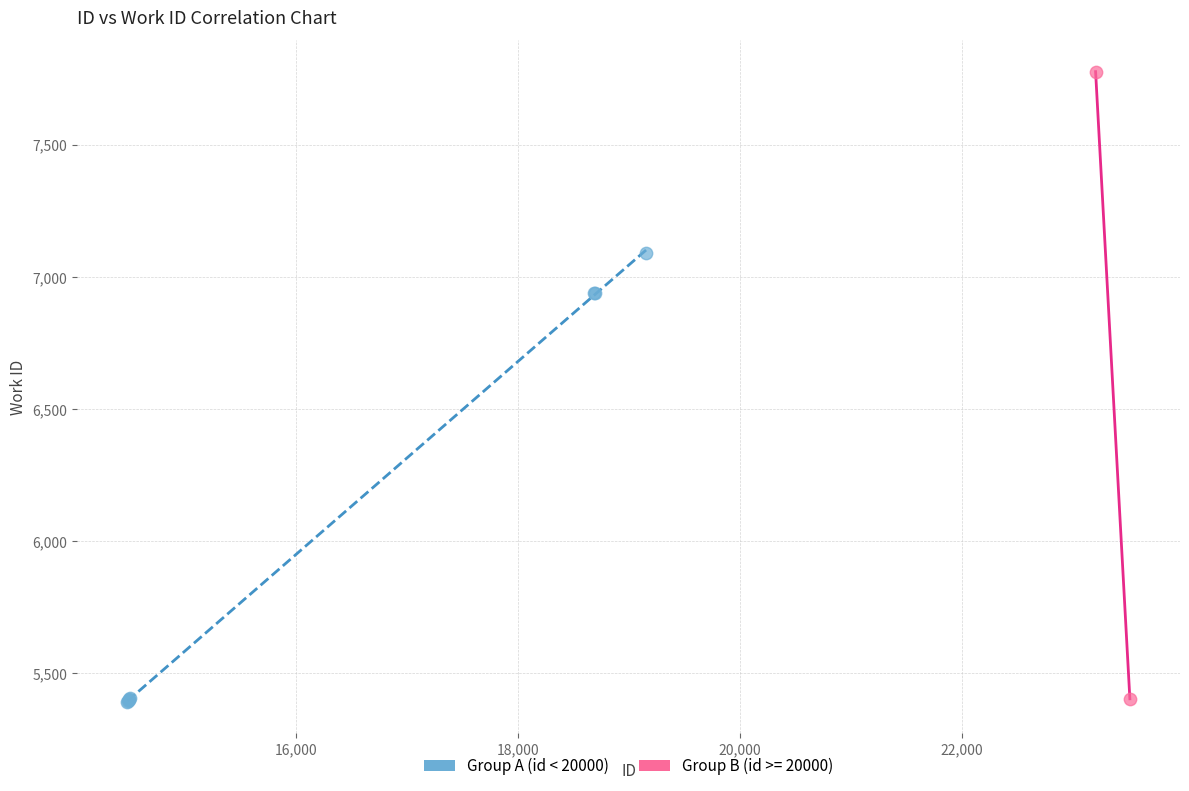

What are all the series names shown in the legend?

Group A (id < 20000), Group B (id >= 20000)